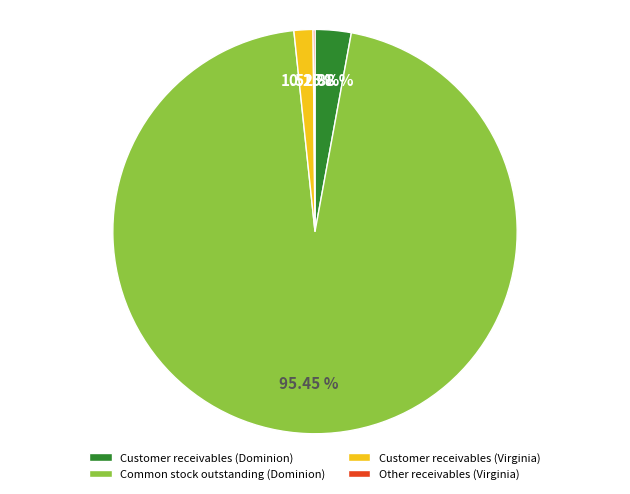

Which category has the biggest portion of the pie?

Common stock outstanding (Dominion)